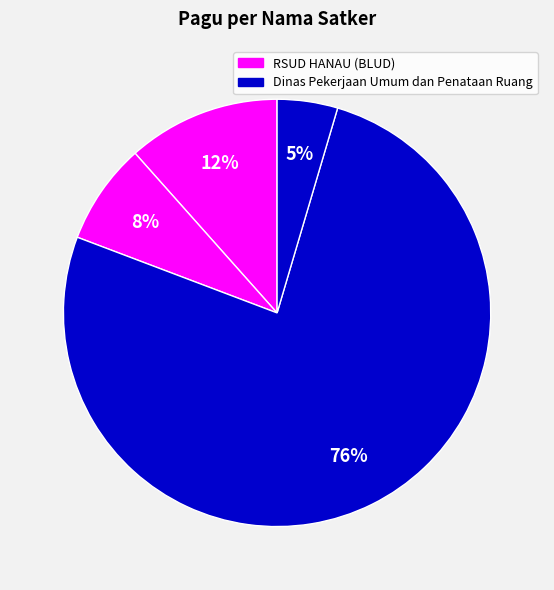

How many segments does this pie chart have?

4